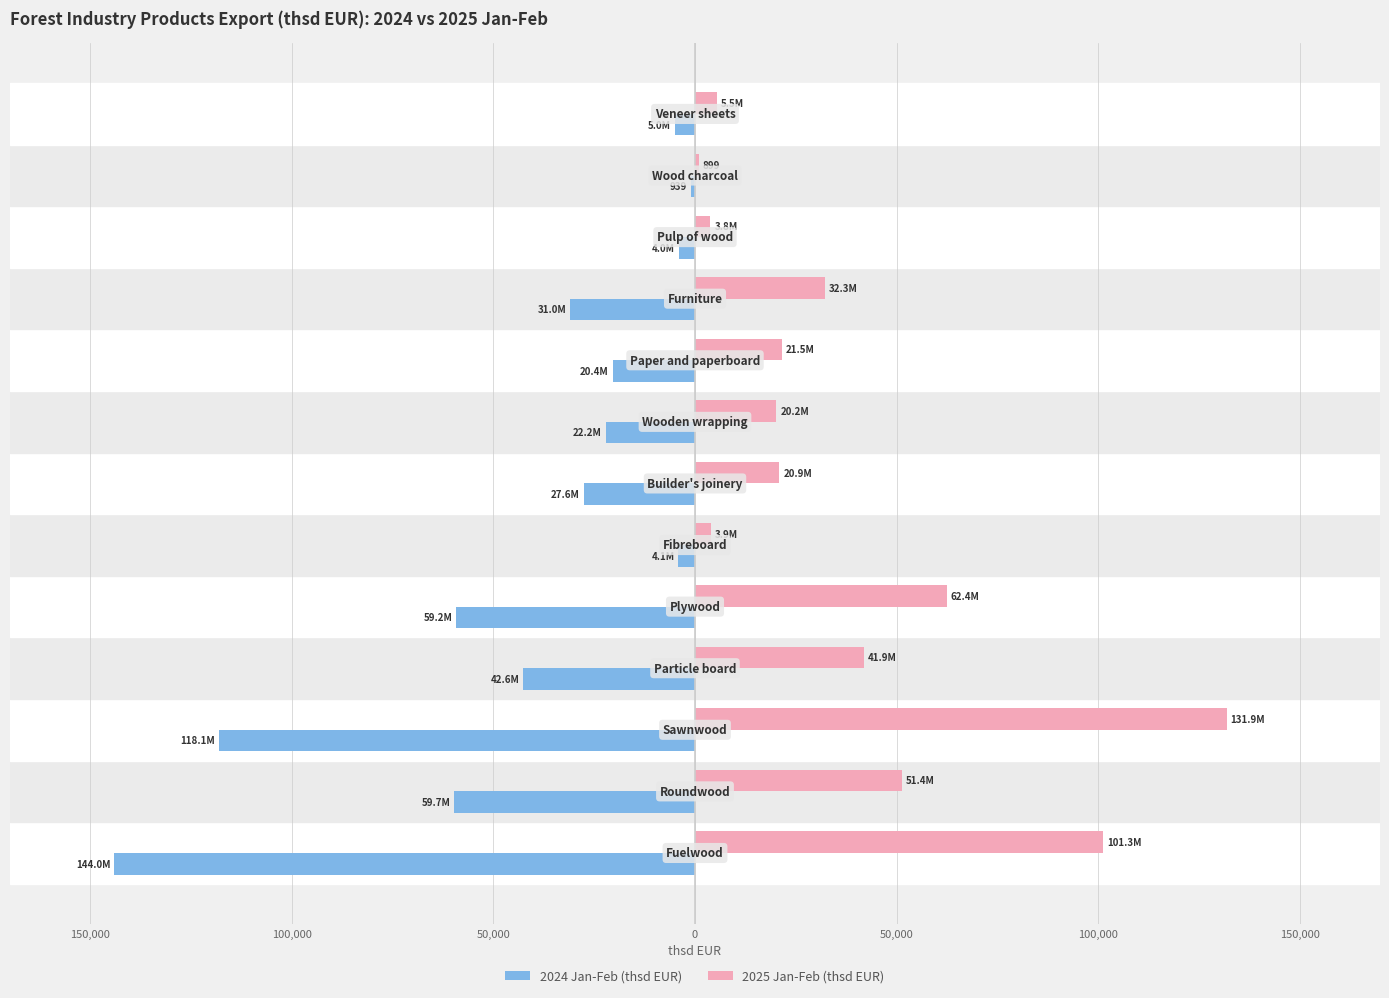

Reading left to right, what are all the values shown in this chart?

2024 Jan-Feb (thsd EUR): -143984.9	-59675.8	-118127.8	-42613.1	-59198.7	-4097.5	-27550.0	-22191.6	-20375.3	-30970.0	-3970.5	-938.7	-5012.1
2025 Jan-Feb (thsd EUR): 101257.2	51383.4	131862.6	41876.6	62416.6	3856.0	20925.4	20189.7	21457.6	32251.7	3806.7	899.3	5505.7